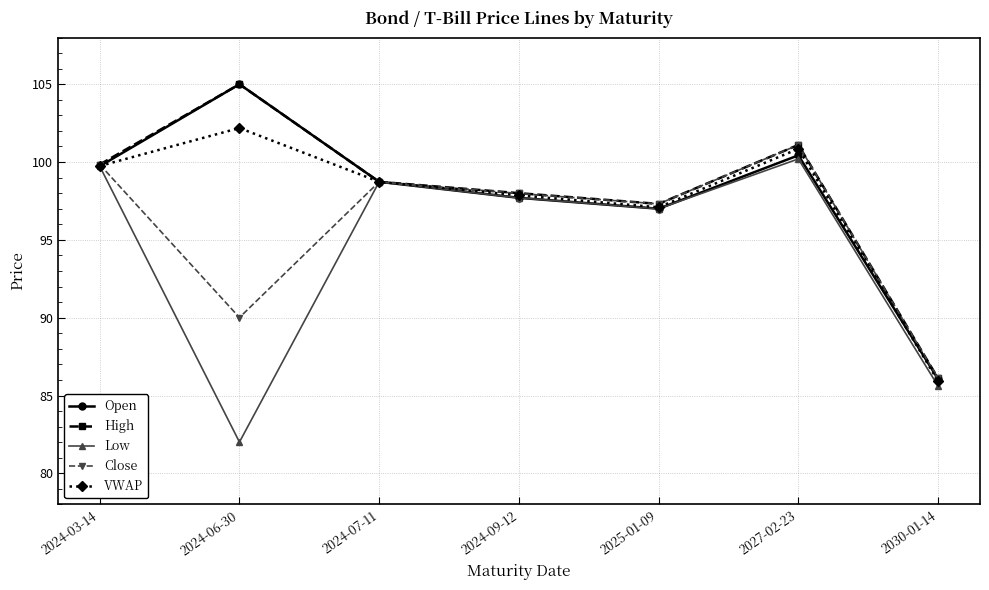

At how many categories does at least one series exceed 103?

1